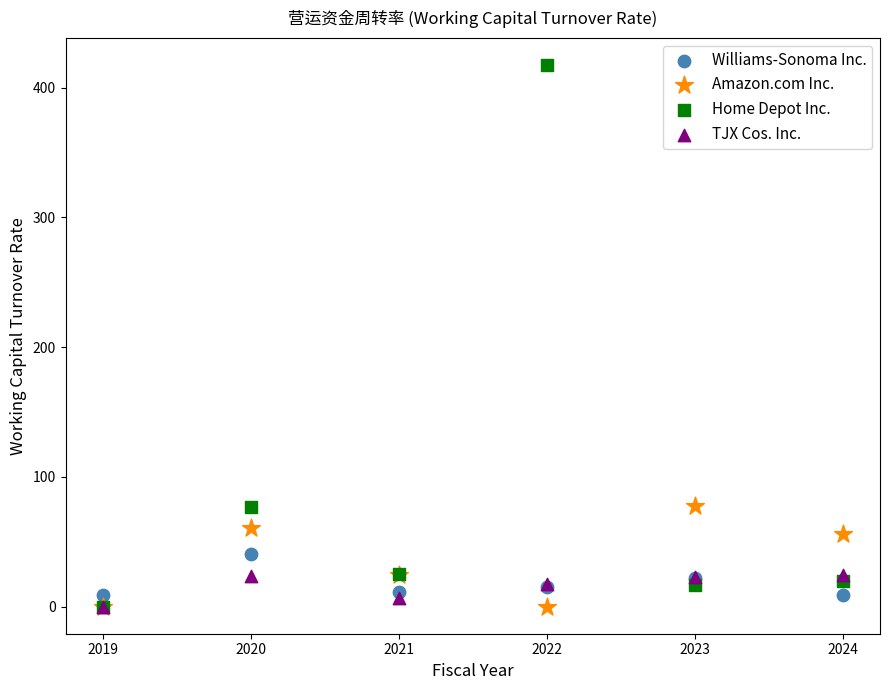

What are all the series names shown in the legend?

Williams-Sonoma Inc., Amazon.com Inc., Home Depot Inc., TJX Cos. Inc.